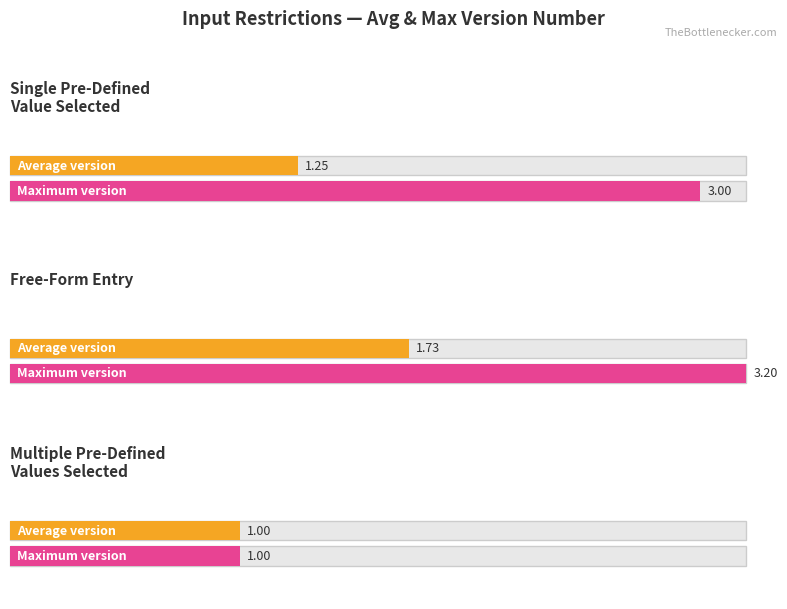

Which has a higher value, Free-Form Entry or Single Pre-Defined Value Selected?

Free-Form Entry